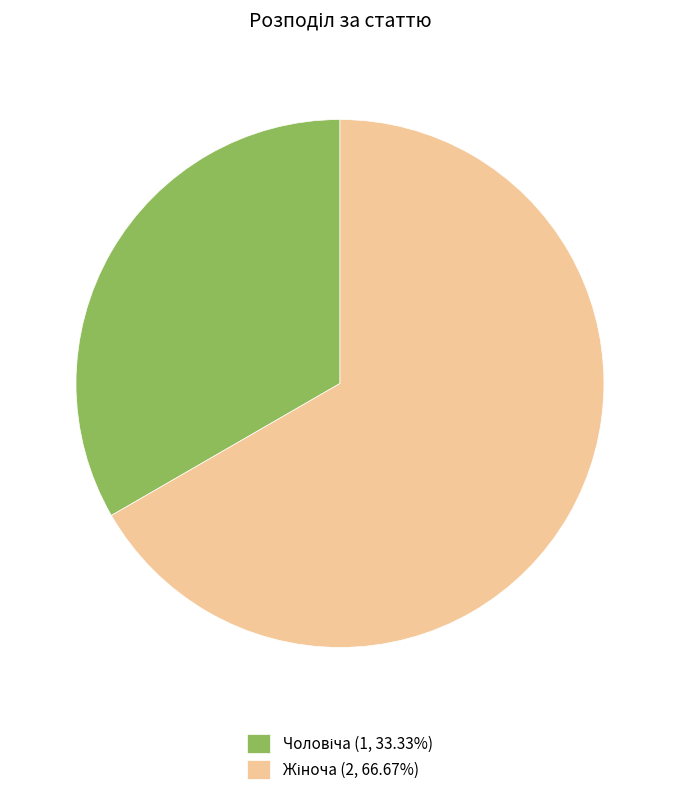

Is there any slice that represents more than half of the pie?

Yes